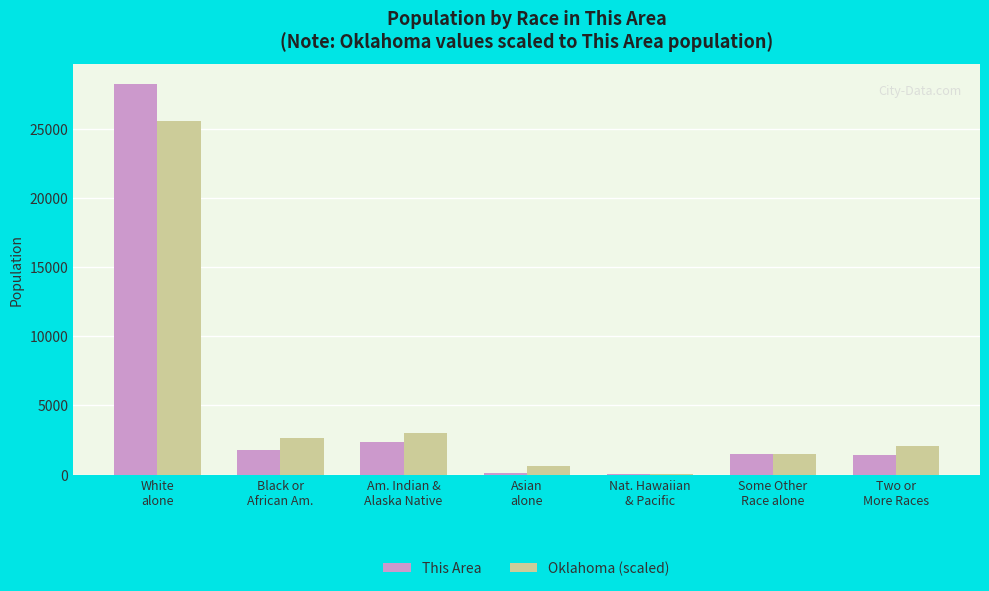

Read the Oklahoma (scaled) value at Asian
alone.

615.5